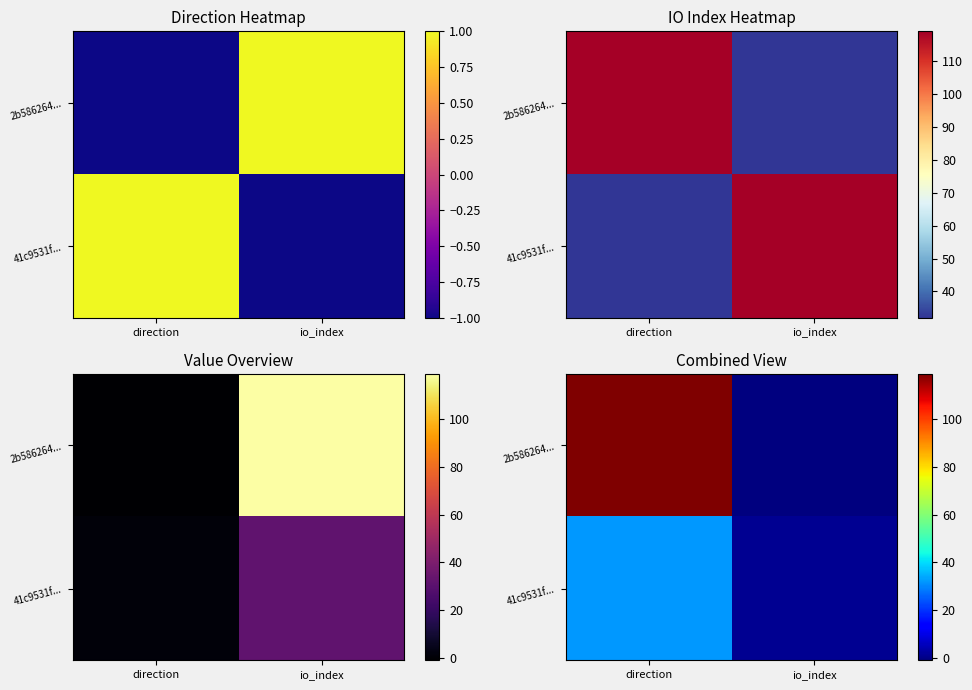

The value of 41c9531f... at io_index is 1. True or false?

False